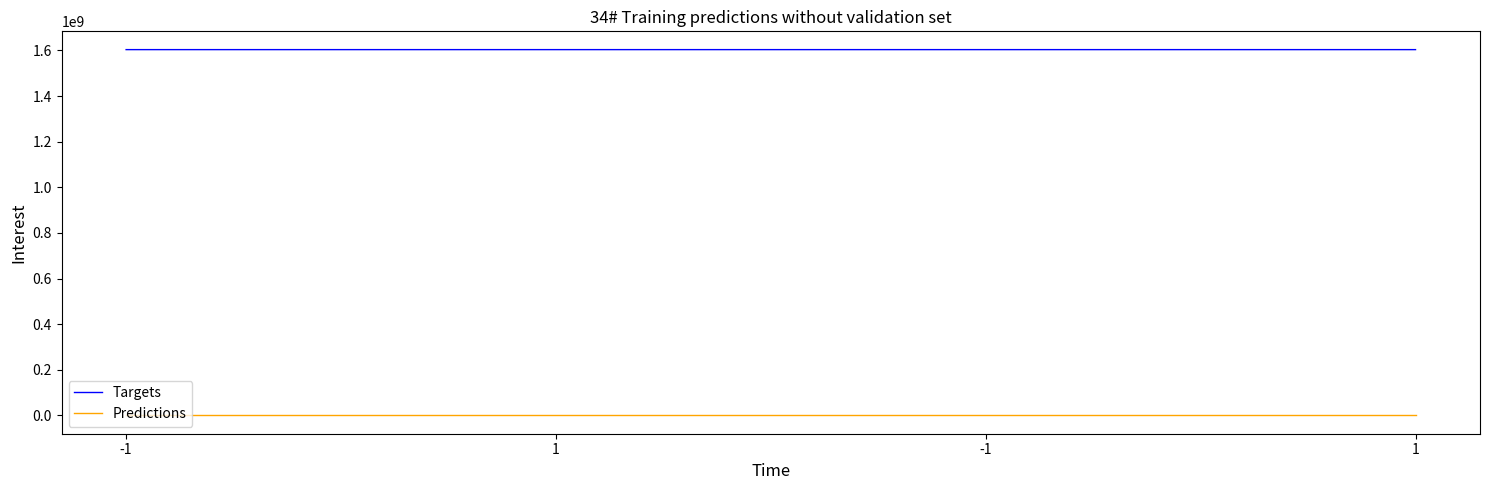

At which label is Predictions closest to 0?

-1